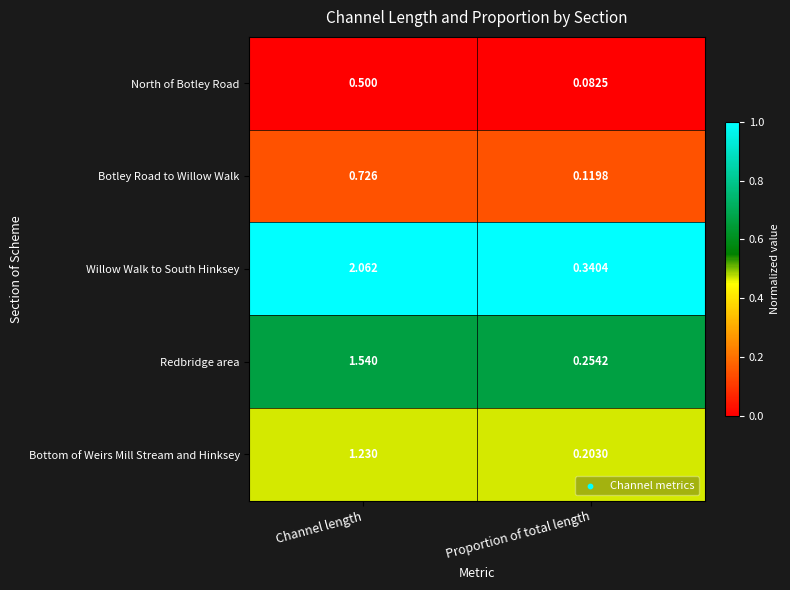

Which series has the largest total across all categories?

Willow Walk to South Hinksey